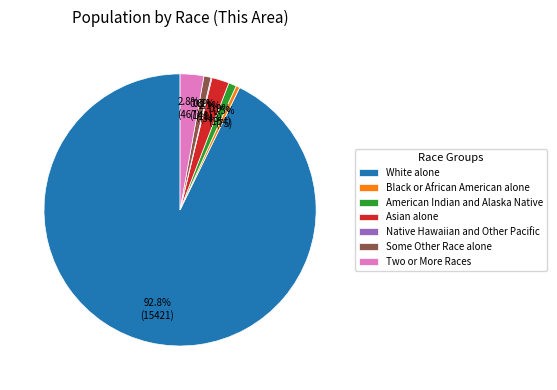

How much of the chart is everything except Two or More Races?

97.2%